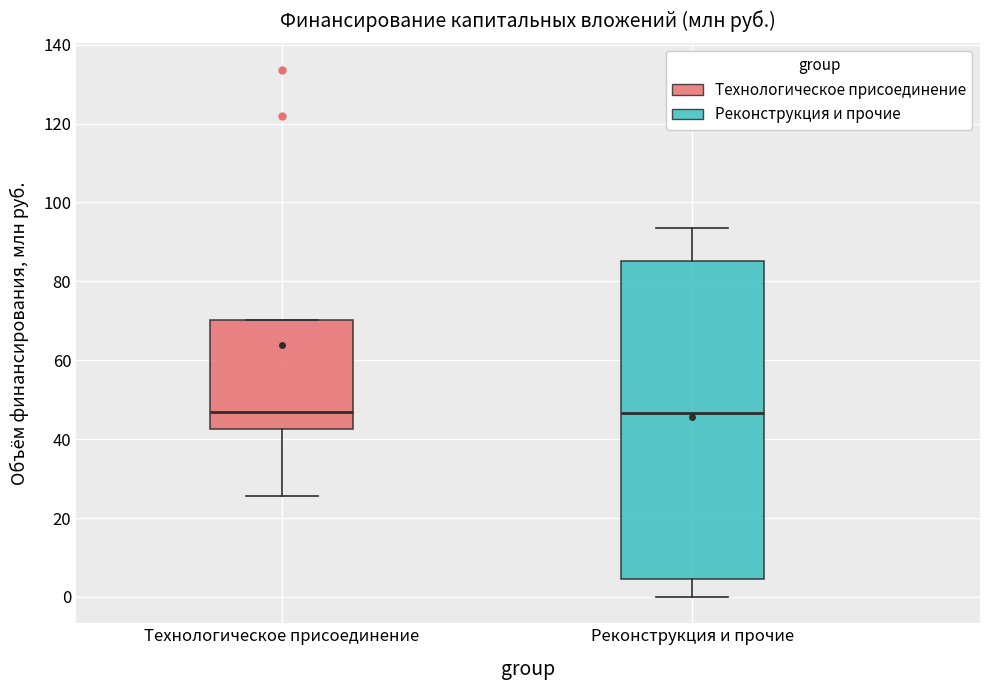

Reading left to right, transcribe this box plot: for each box, give where its median line is, the range the box spans, and where its two whiskers end, as read against the y-axis. The values are not printed on the chart, so give them approximately, as read against the axis.

Технологическое присоединение: median 46, box 42 to 70, whiskers 26 to 70
Реконструкция и прочие: median 46, box 4 to 86, whiskers 0 to 94